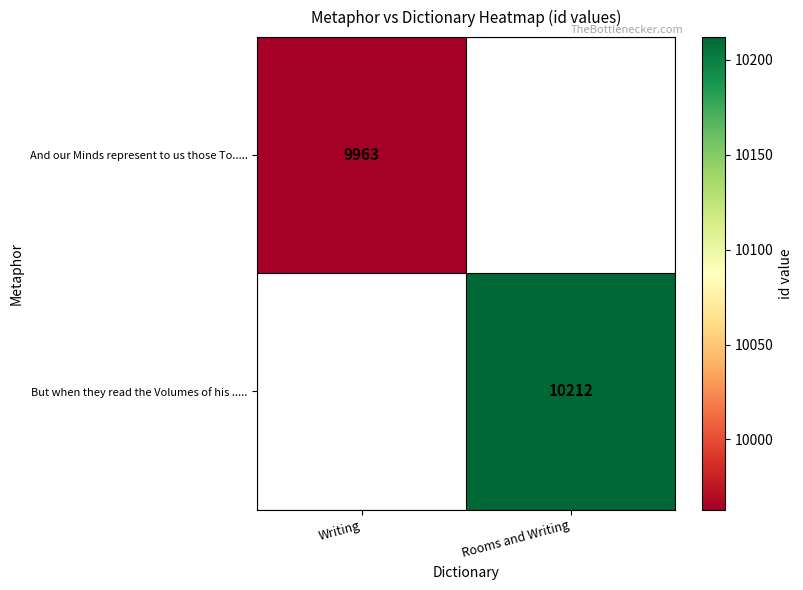

Is the value of But when they read the Volumes of his ..... at Rooms and Writing greater than the value of And our Minds represent to us those To..... at Writing?

Yes